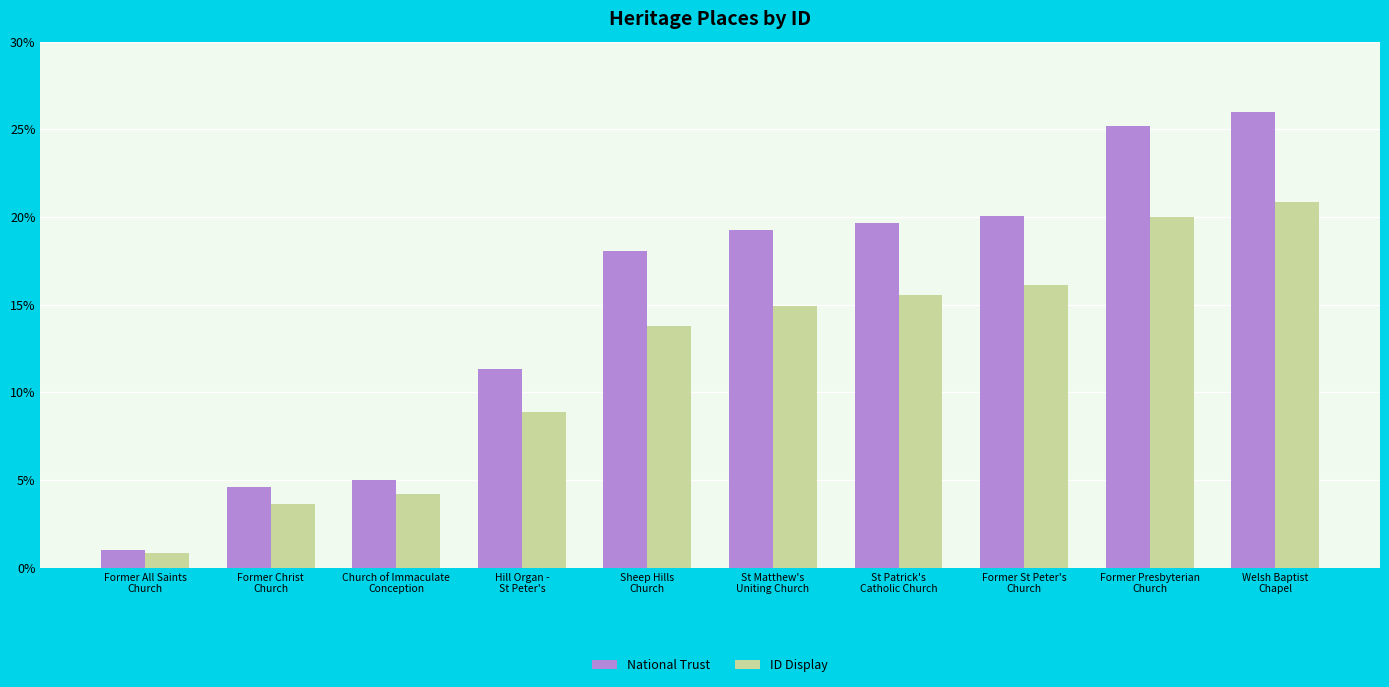

Is it true that ID Display equals 20.0 at Former Presbyterian
Church?

True